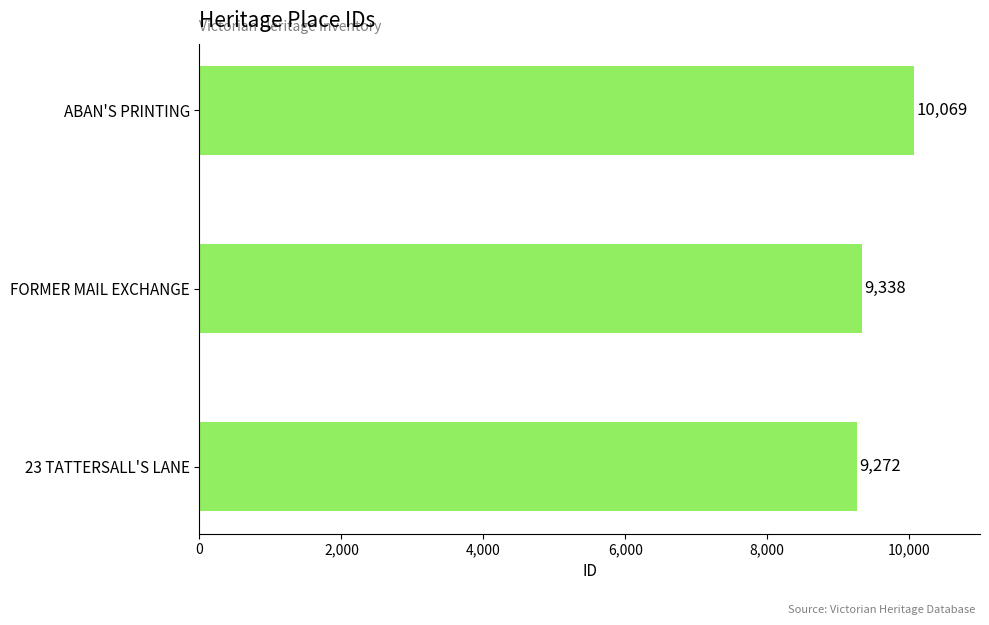

What is the change in value from 23 TATTERSALL'S LANE to FORMER MAIL EXCHANGE?

+66